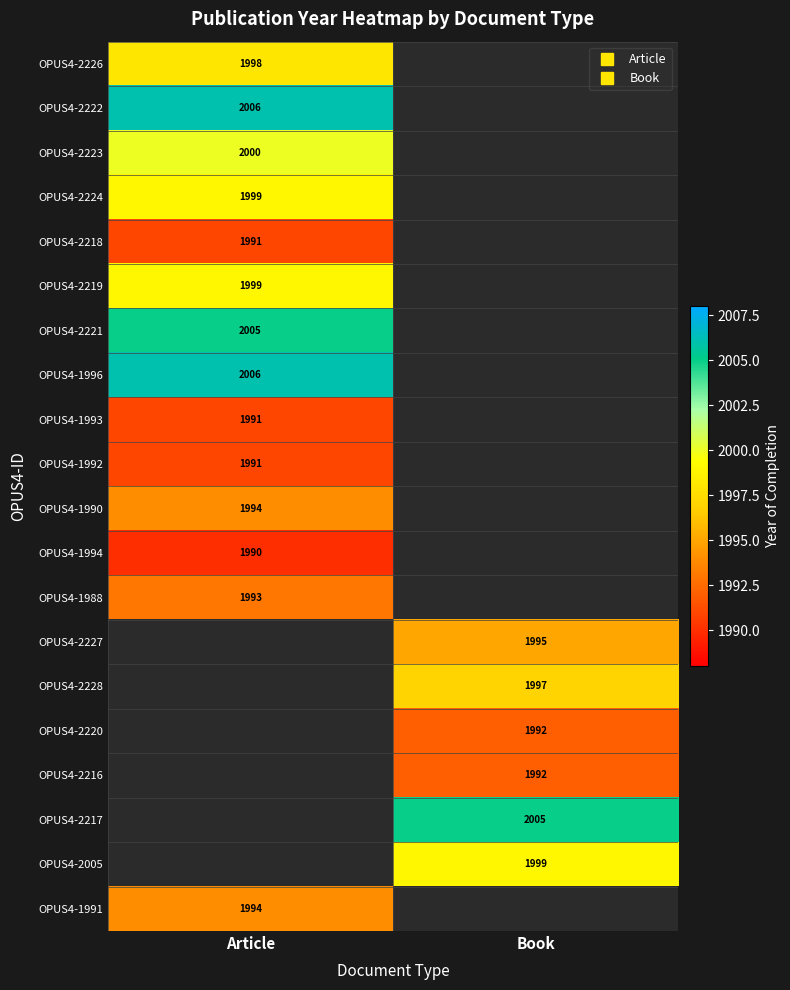

List the series in order of their peak value, lowest first.

OPUS4-1994, OPUS4-2218, OPUS4-1993, OPUS4-1992, OPUS4-1988, OPUS4-1990, OPUS4-1991, OPUS4-2226, OPUS4-2224, OPUS4-2219, OPUS4-2223, OPUS4-2221, OPUS4-2222, OPUS4-1996, OPUS4-2227, OPUS4-2228, OPUS4-2220, OPUS4-2216, OPUS4-2217, OPUS4-2005